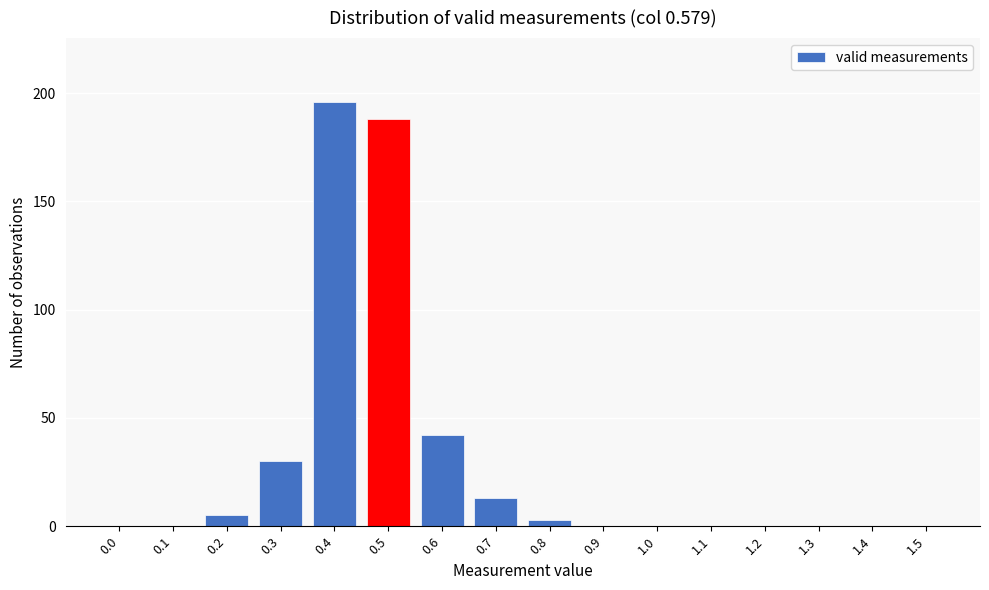

Reading left to right, list all the values displayed in this chart.

0.0=0	0.1=0	0.2=5	0.3=30	0.4=196	0.5=188	0.6=42	0.7=13	0.8=3	0.9=0	1.0=0	1.1=0	1.2=0	1.3=0	1.4=0	1.5=0